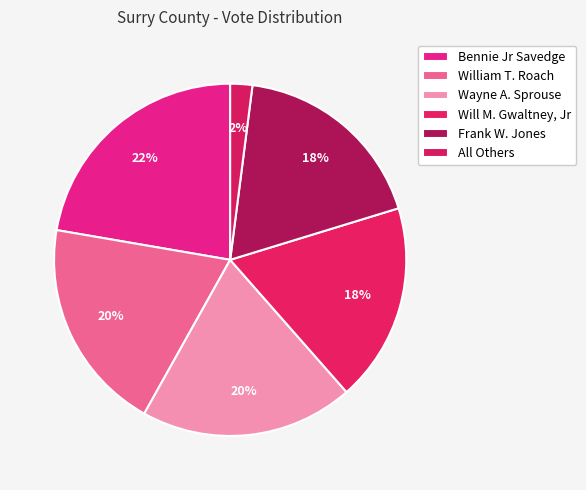

What is the largest slice in the pie chart?

Bennie Jr Savedge